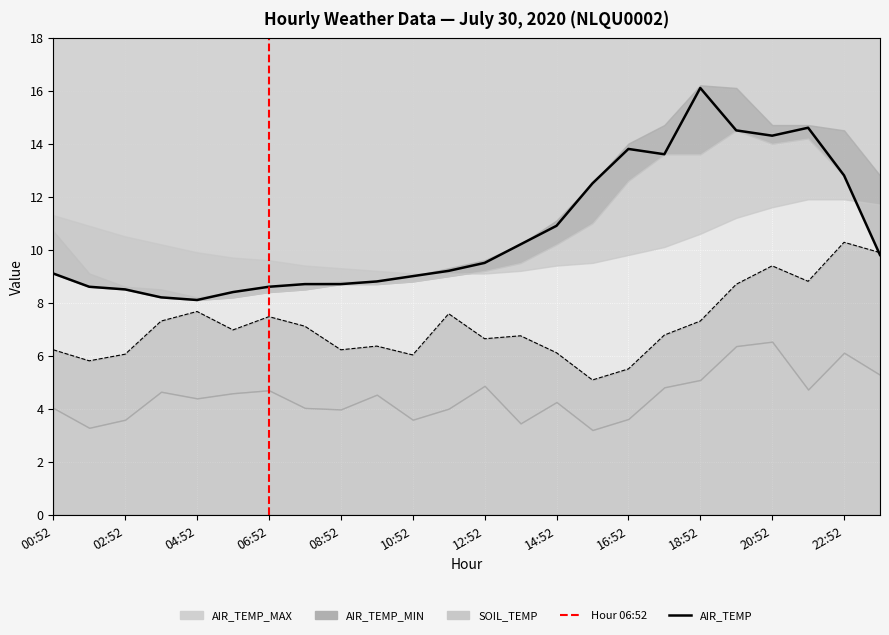

What position from the left is 08:52?

9